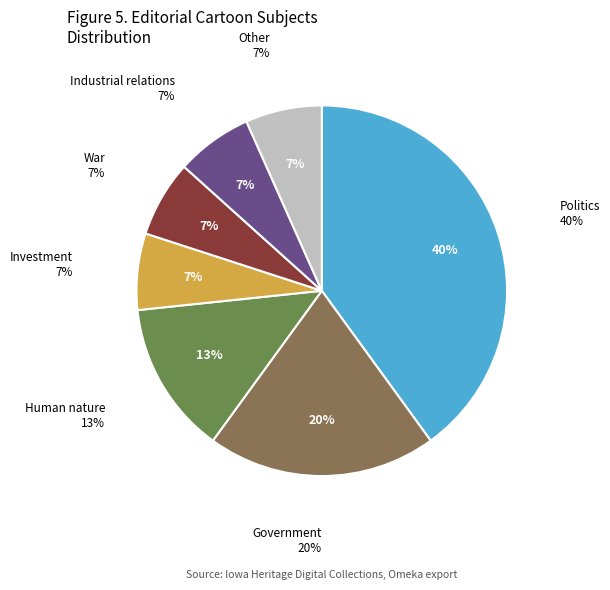

How many slices are in this pie chart?

7